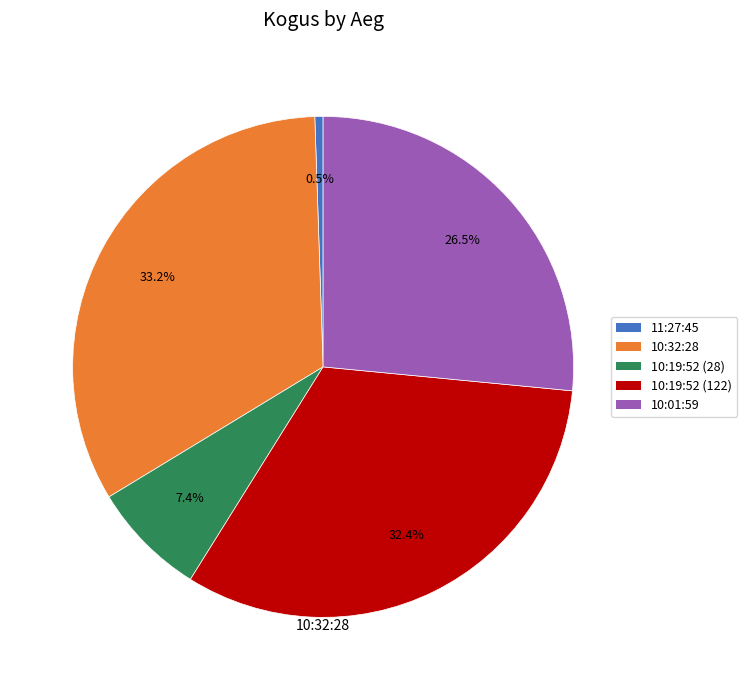

Is there a majority slice in this chart?

No